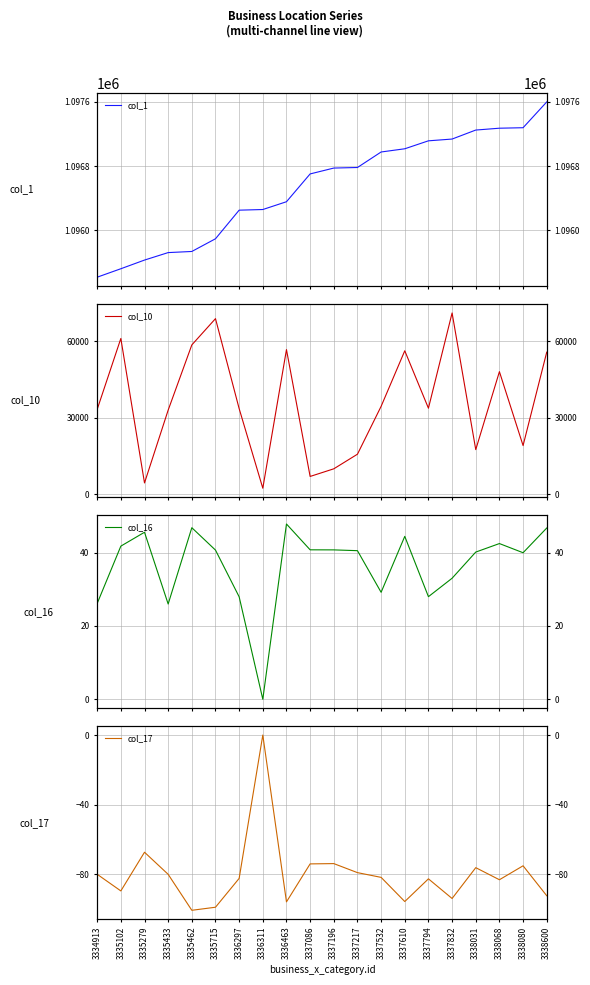

True or false: col_16 and col_17 cross at least once.

False